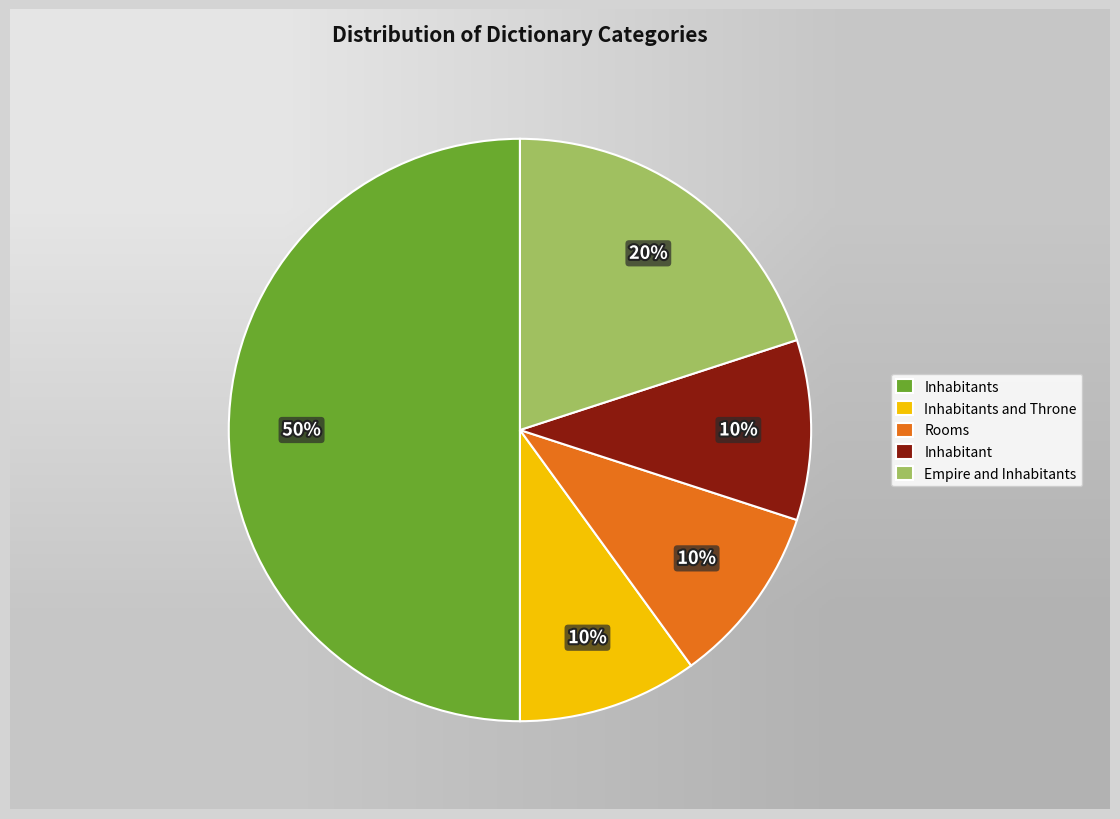

To the nearest percent, what is the difference between the largest and smallest slice percentages?

40%